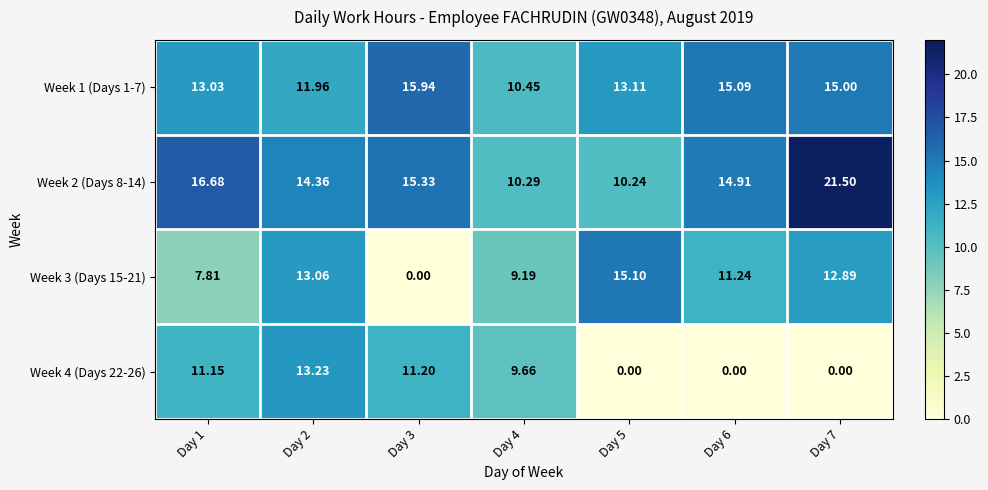

Is the value of Week 3 (Days 15-21) at Day 1 greater than the value of Week 2 (Days 8-14) at Day 6?

No